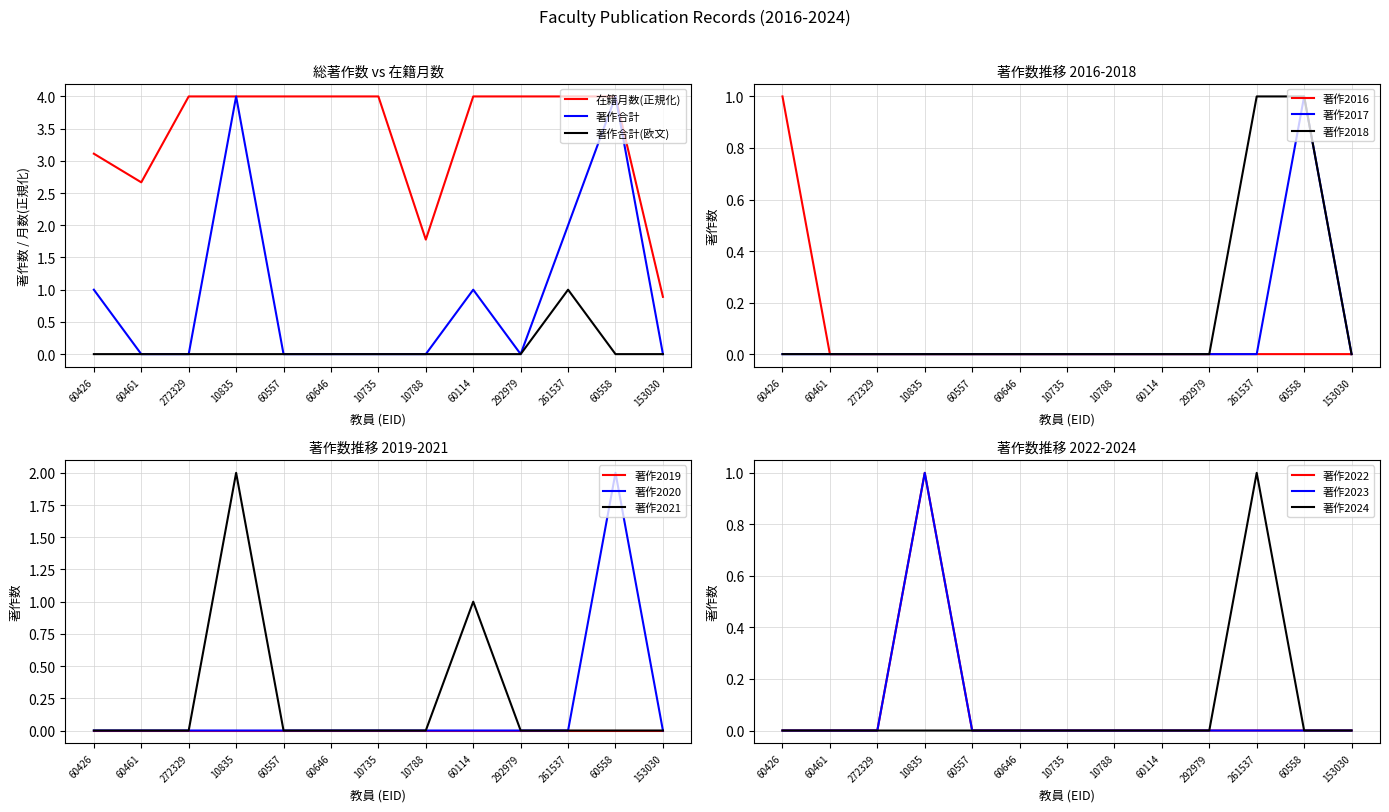

True or false: 在籍月数(正規化) has a value of 1.1 at 60558.

False